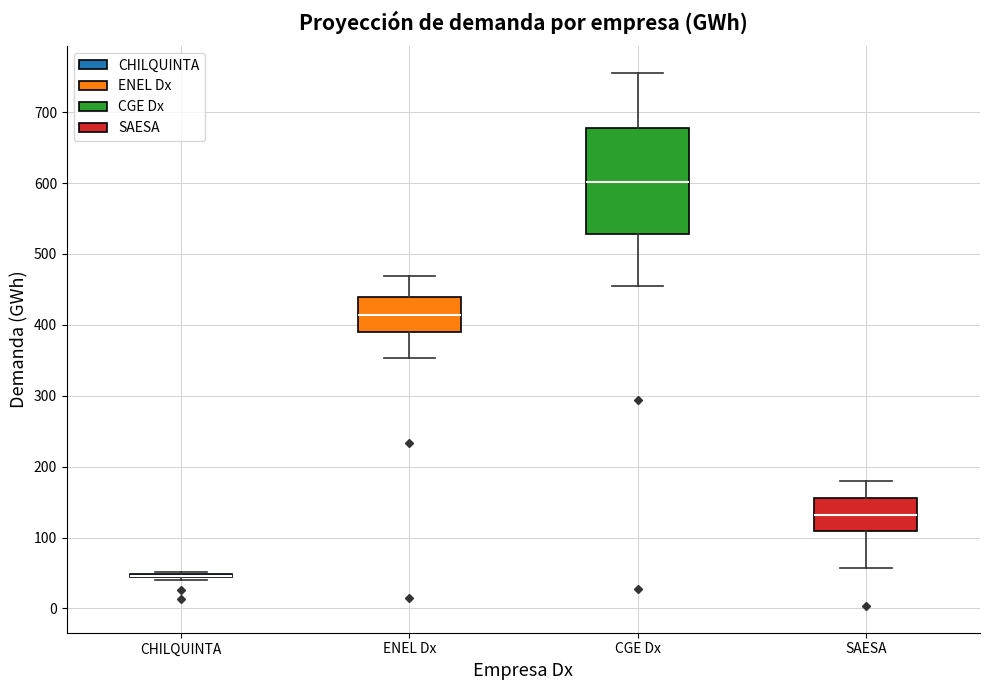

Which box is the tallest, from its lower edge to its upper edge?

CGE Dx